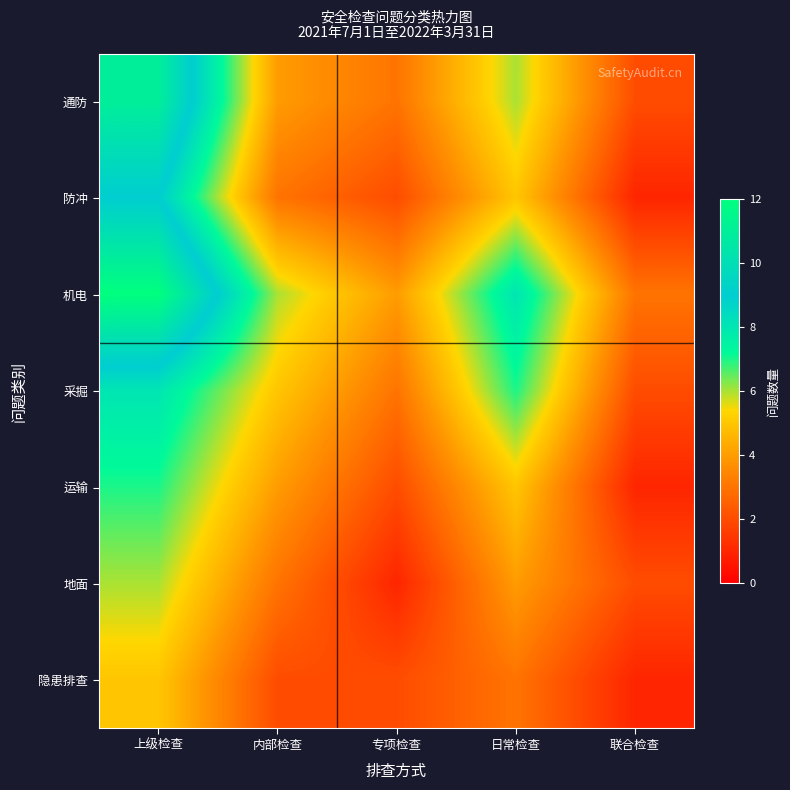

List the series in order of their peak value, lowest first.

隐患排查, 地面, 运输, 采掘, 防冲, 通防, 机电